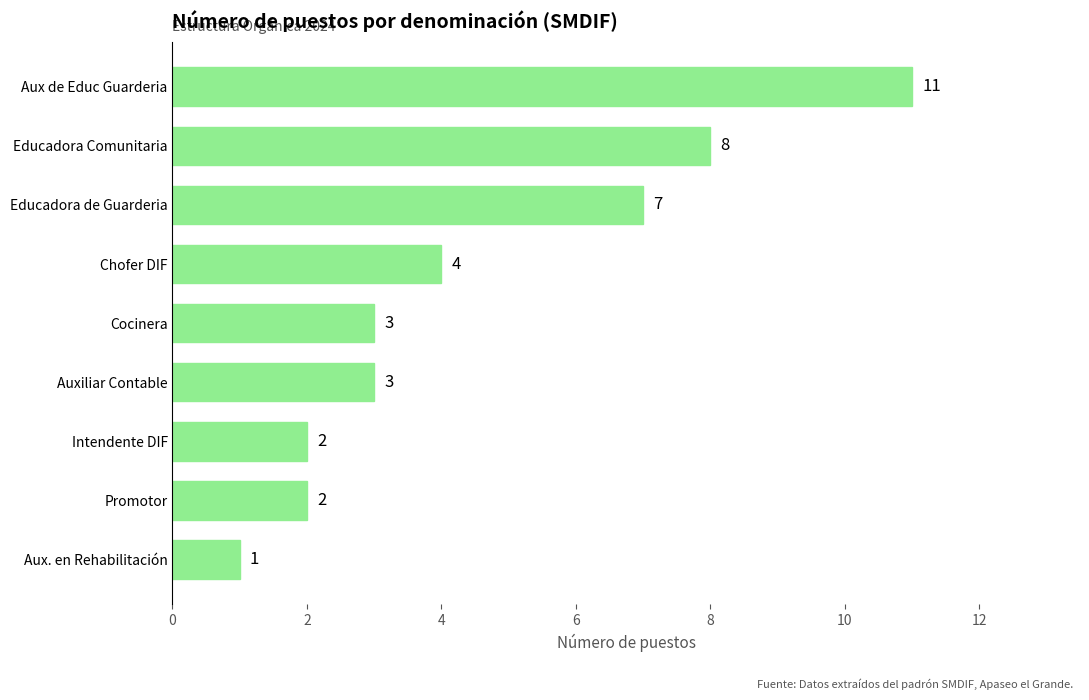

What is the change in value from Aux de Educ Guarderia to Aux. en Rehabilitación?

-10